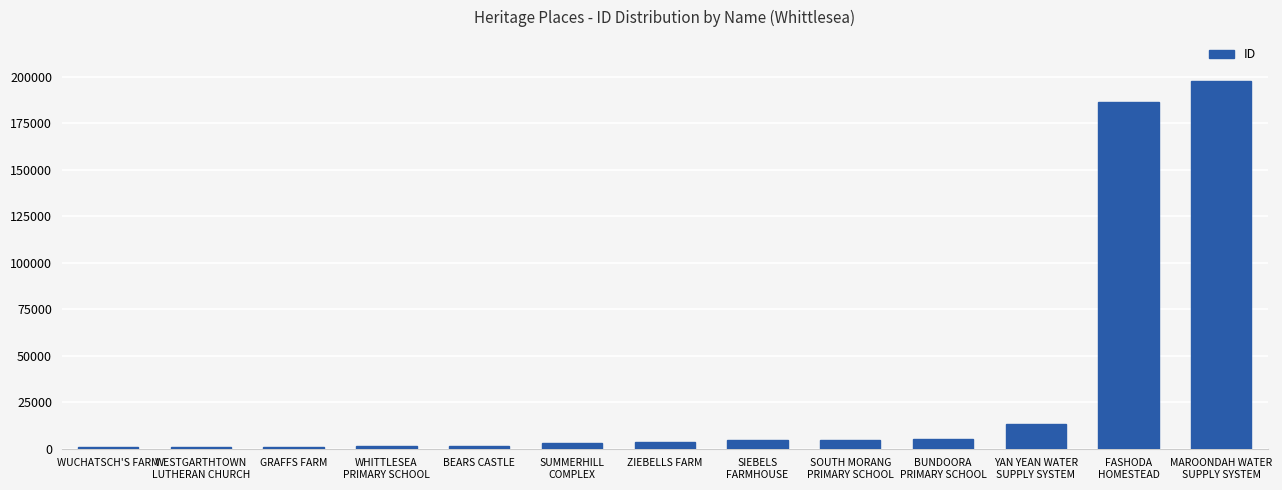

What is the sum of all values?

423852